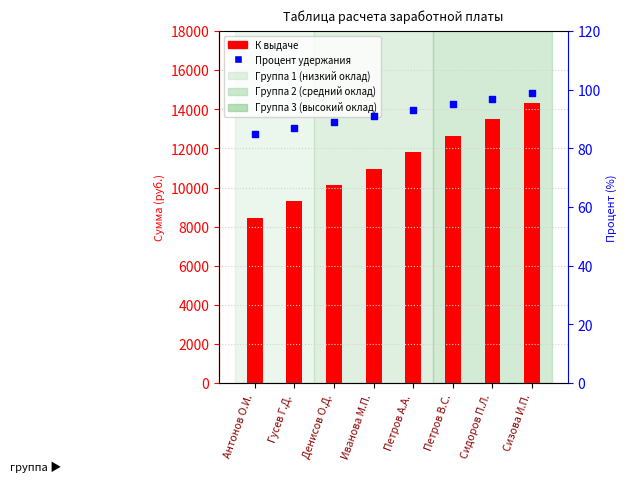

Is the value of Процент удержания at Денисов О.Д. greater than the value of К выдаче at Сидоров П.Л.?

No